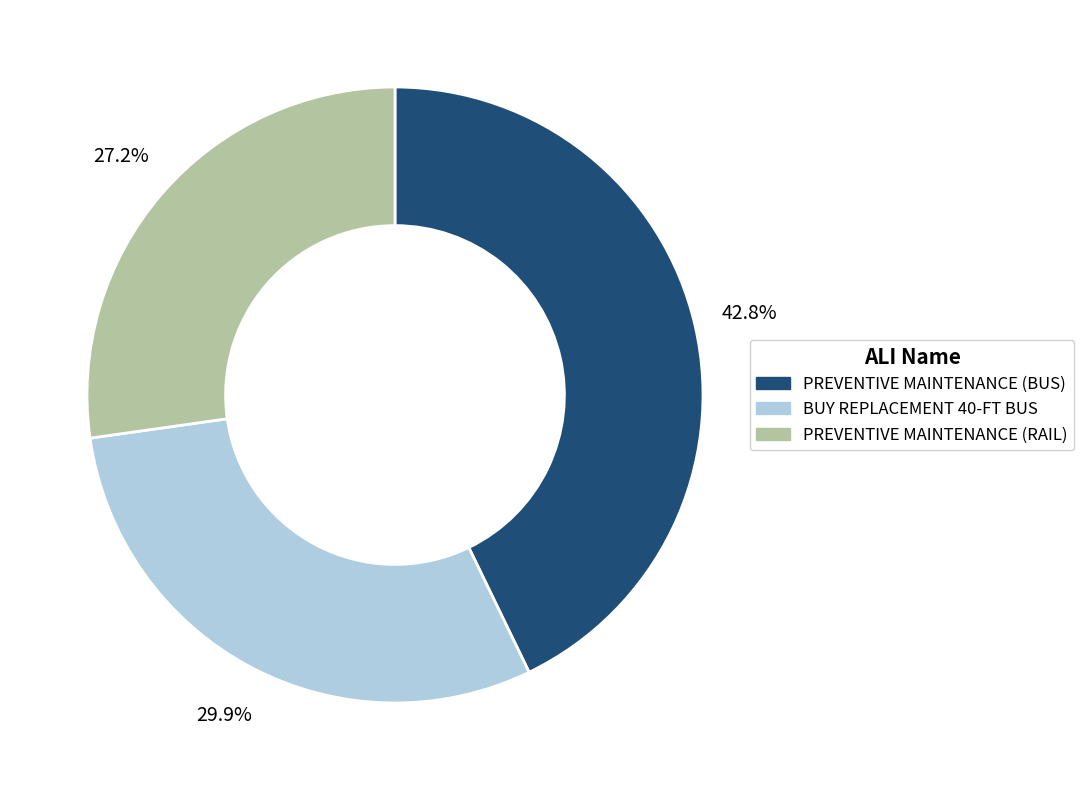

Is there a majority slice in this chart?

No